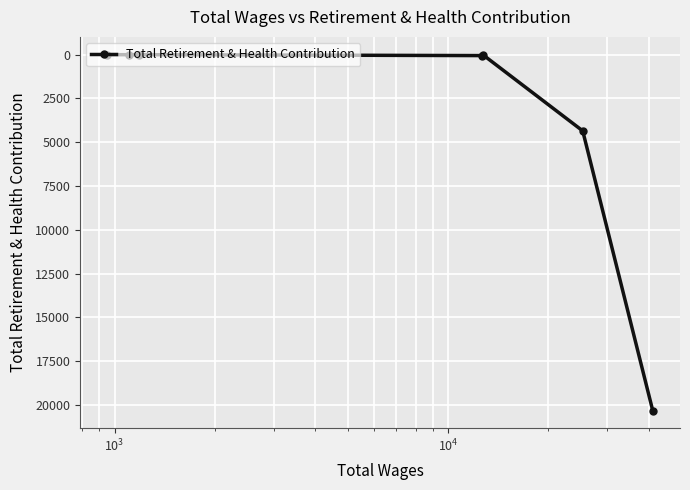

True or false: the data has more than 2 interior local peaks.

False